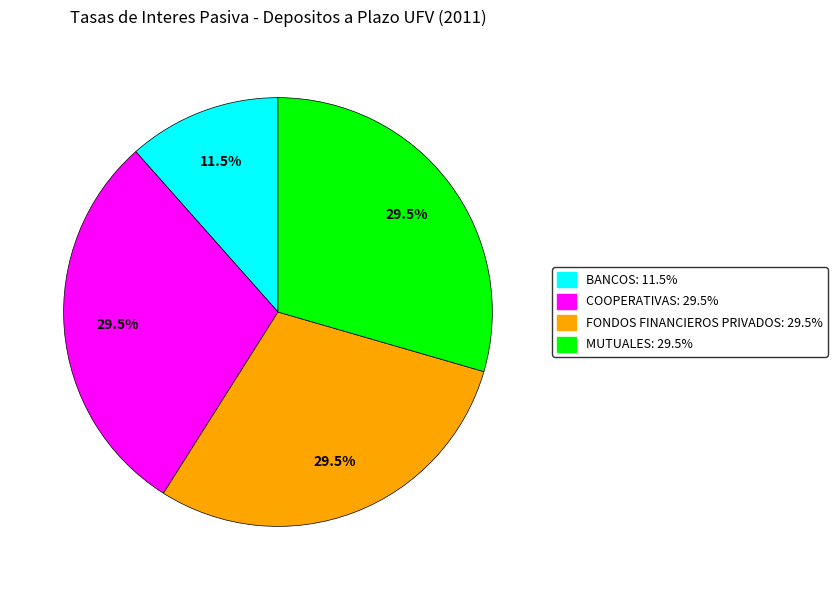

Is there any slice that represents more than half of the pie?

No